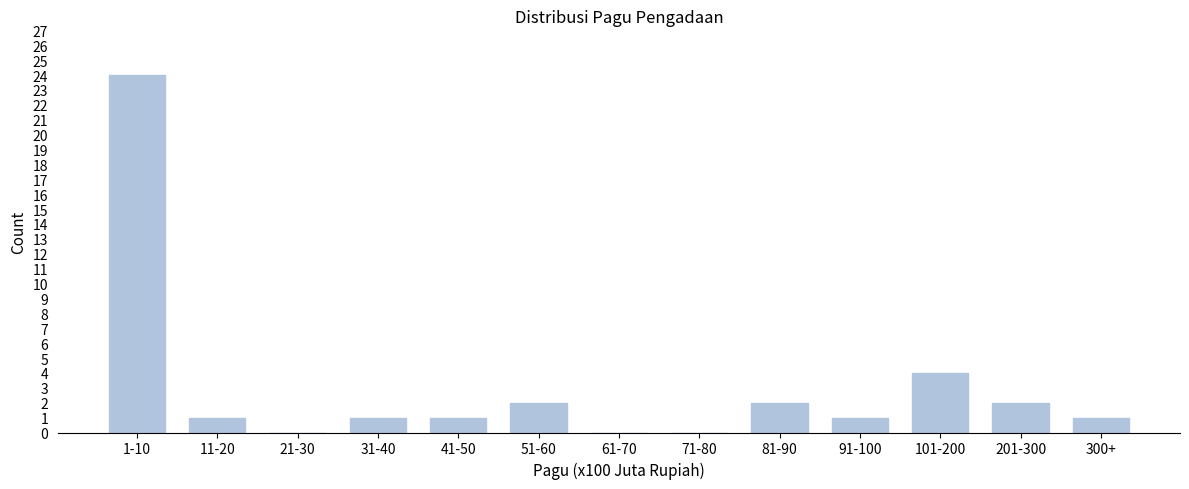

Between 201-300 and 101-200, which is larger?

101-200